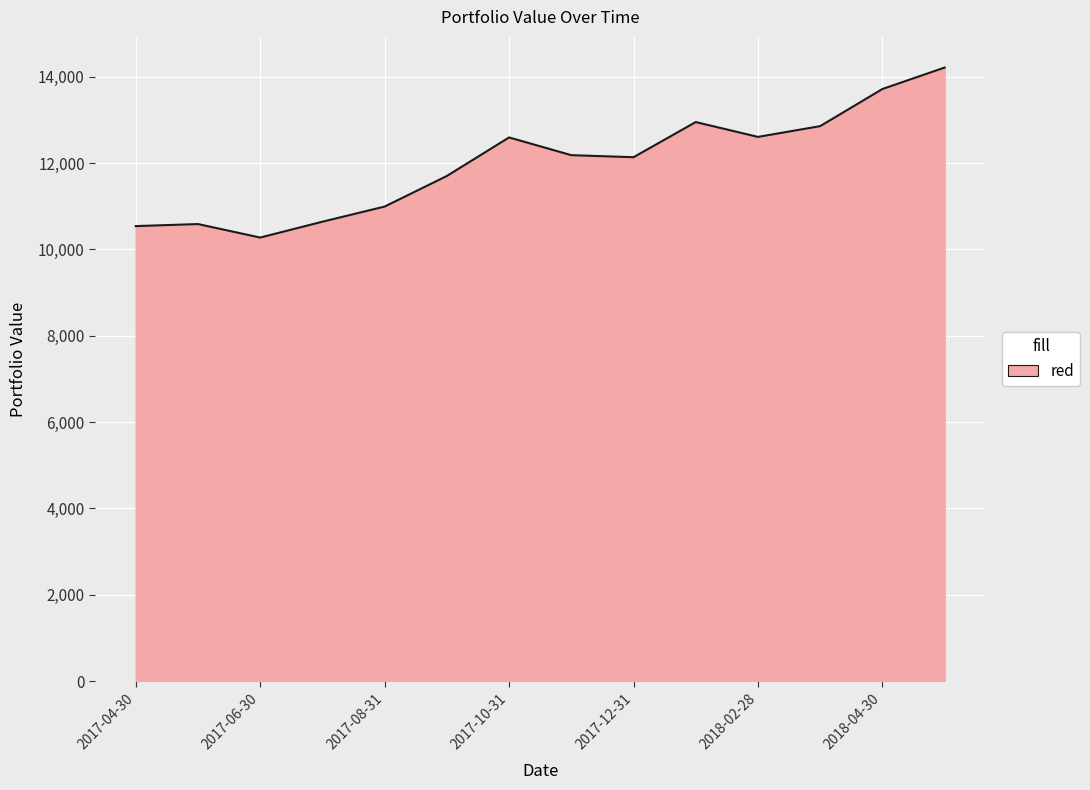

What is the difference between the maximum and minimum values?

3939.0